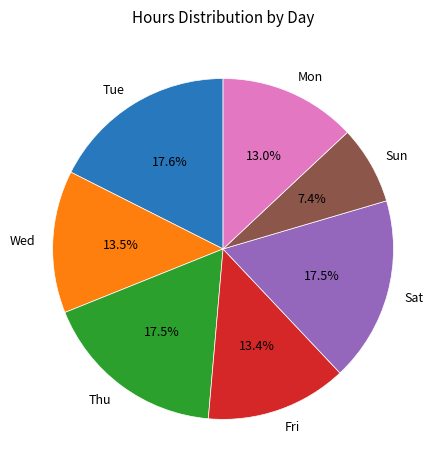

What is the ratio of the value at Wed to the value at Mon?

1.0